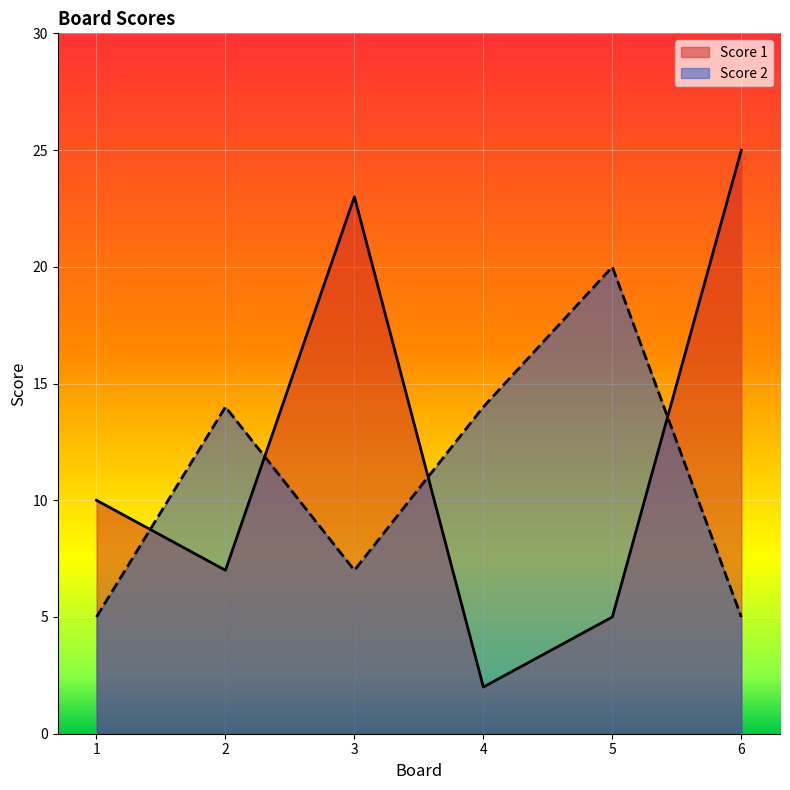

What is the difference between the Score 1 values at 6 and 3?

2